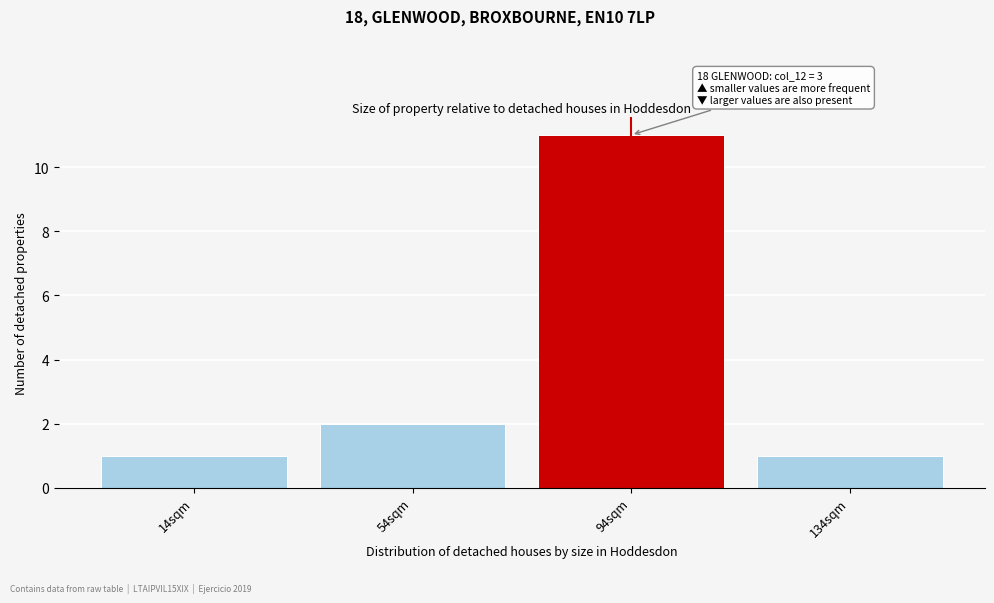

Reading left to right, transcribe all the data shown in this chart.

14sqm=1	54sqm=2	94sqm=11	134sqm=1